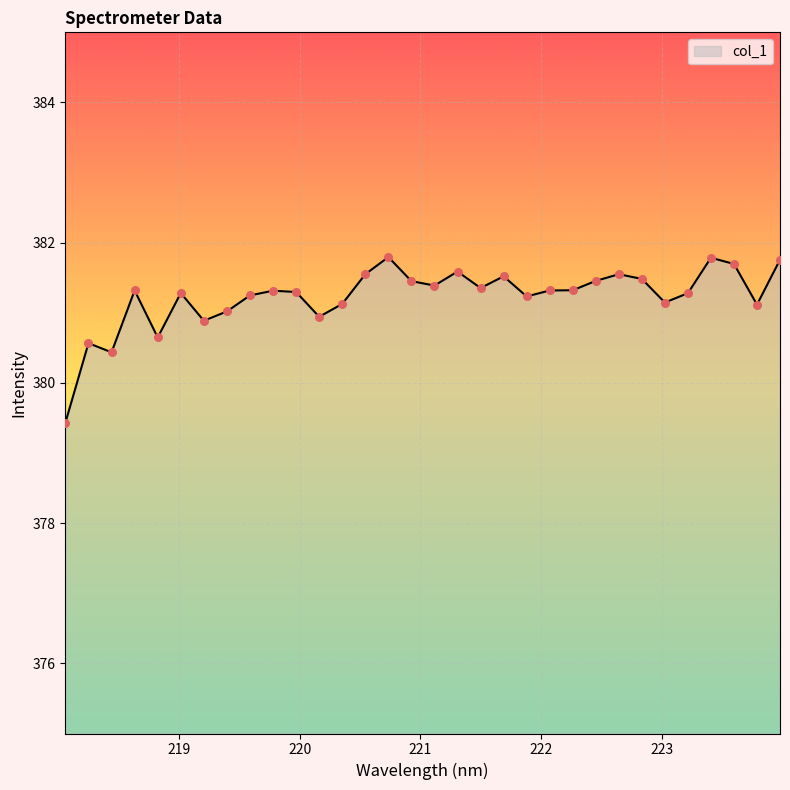

What is the maximum value shown in the chart?

381.8